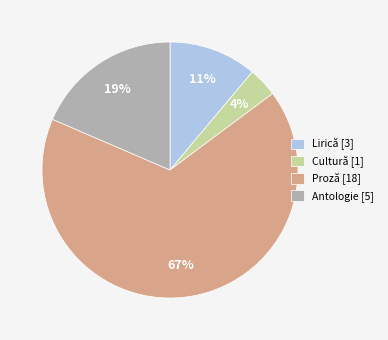

The Cultură [1] slice represents 4% of the pie. True or false?

True